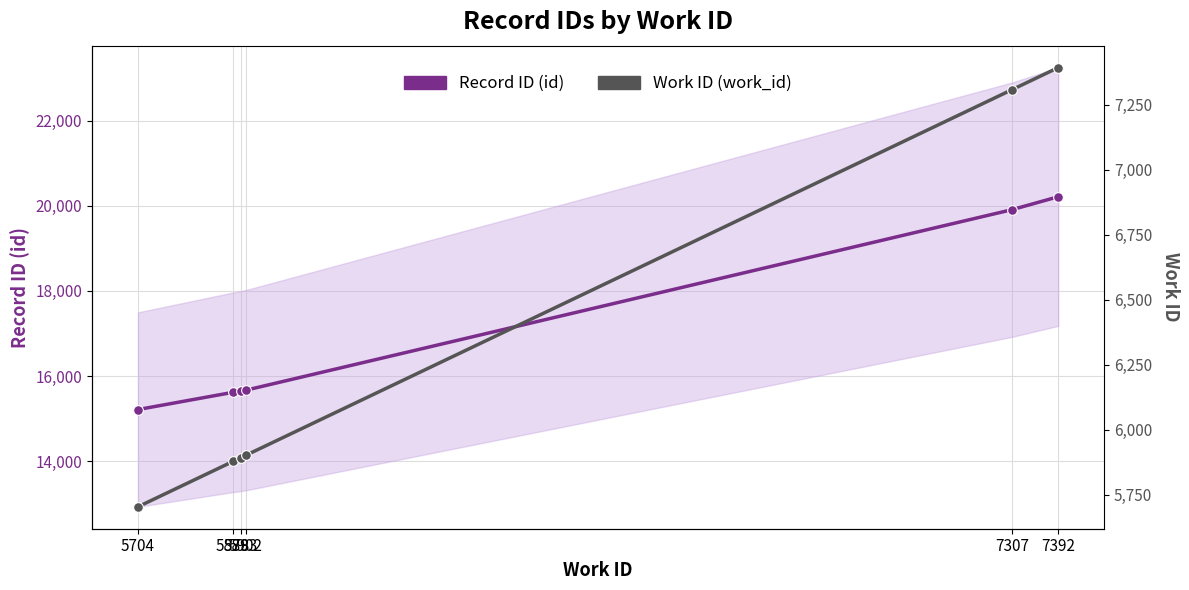

Reading left to right, what are all the values shown in this chart?

Record ID (id): 5704=15214	5878=15618	5893=15647	5902=15669	7307=19906	7392=20210
Work ID (work_id): 5704=5704	5878=5878	5893=5893	5902=5902	7307=7307	7392=7392